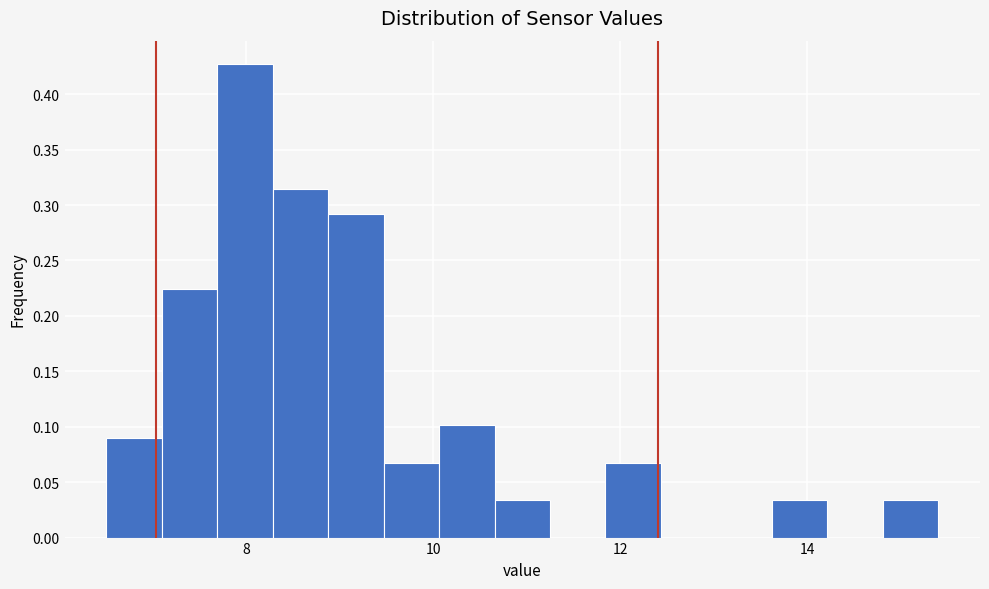

Around what value on the x-axis is the tallest bar? Give the approximate position of its centre, as read against the axis.

8.0